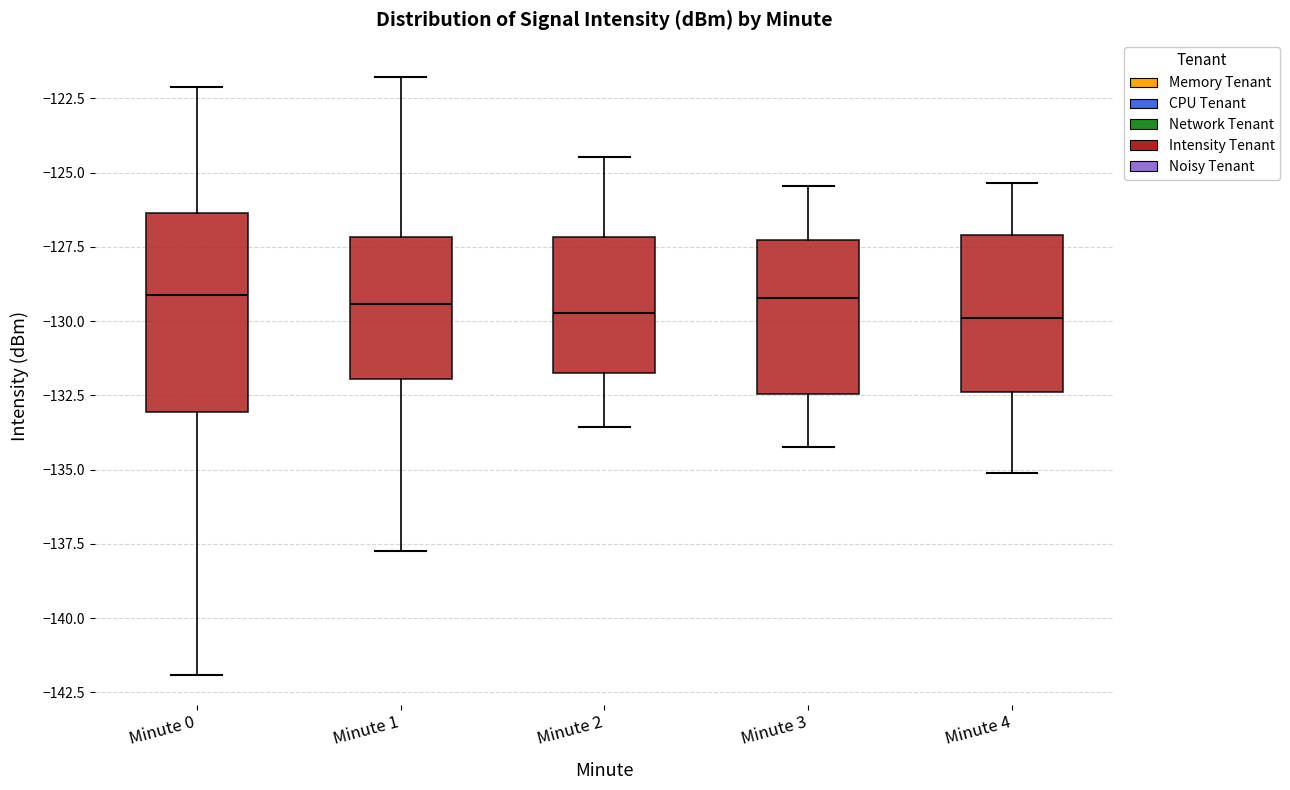

Reading left to right, transcribe this box plot: for each box, give where its median line is, the range the box spans, and where its two whiskers end, as read against the y-axis. The values are not printed on the chart, so give them approximately, as read against the axis.

Minute 0: median -129.0, box -133.0 to -126.5, whiskers -142.0 to -122.0
Minute 1: median -129.5, box -132.0 to -127.0, whiskers -137.5 to -122.0
Minute 2: median -129.5, box -131.5 to -127.0, whiskers -133.5 to -124.5
Minute 3: median -129.0, box -132.5 to -127.5, whiskers -134.0 to -125.5
Minute 4: median -130.0, box -132.5 to -127.0, whiskers -135.0 to -125.5